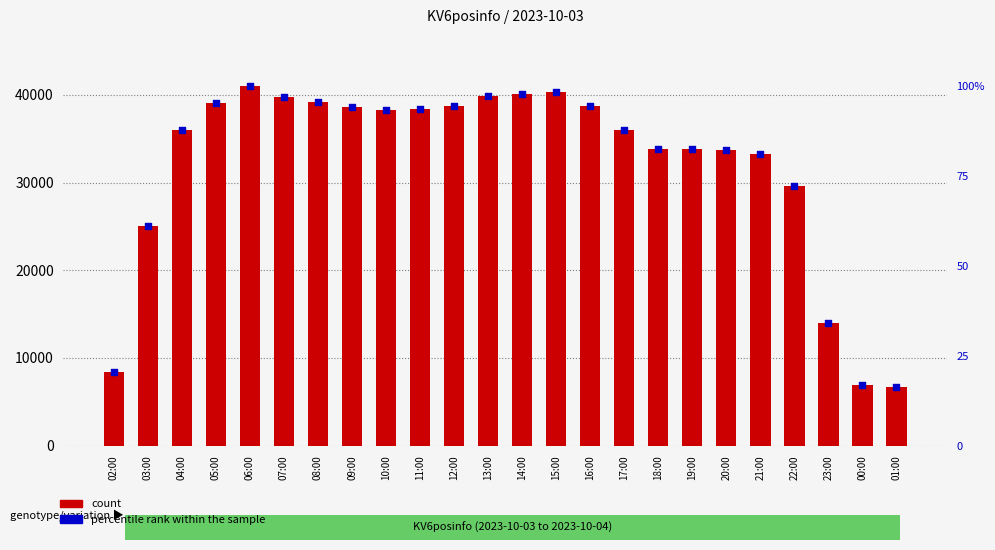

At which category is the sum across all series the highest?

06:00